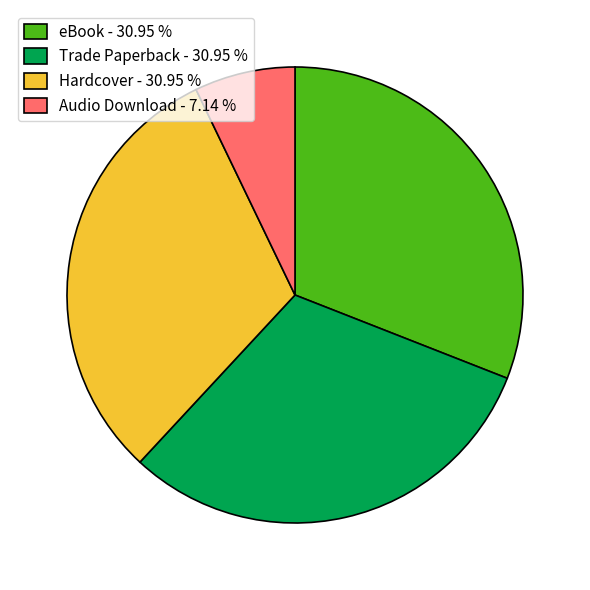

Approximately how many times larger is the value at Trade Paperback - 30.95 % compared to eBook - 30.95 %?

1.0